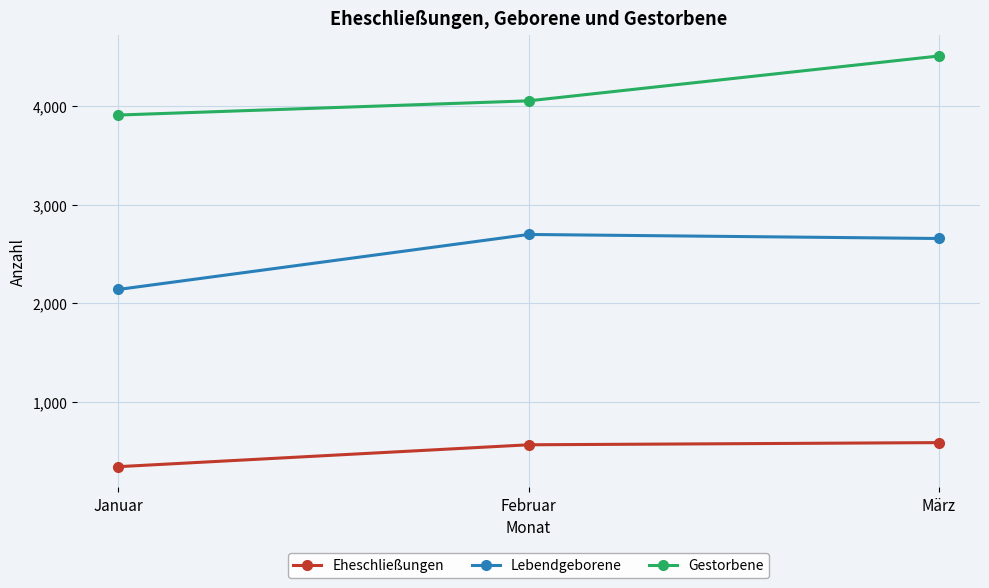

What is the maximum value shown in the chart?

4509